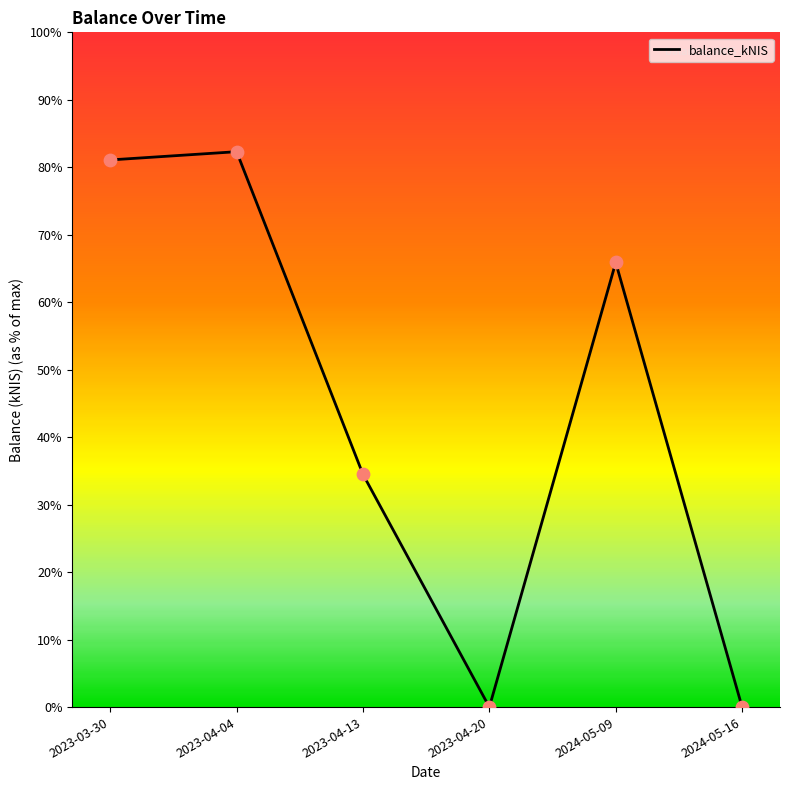

What is the change in value from 2023-03-30 to 2024-05-09?

-6.8